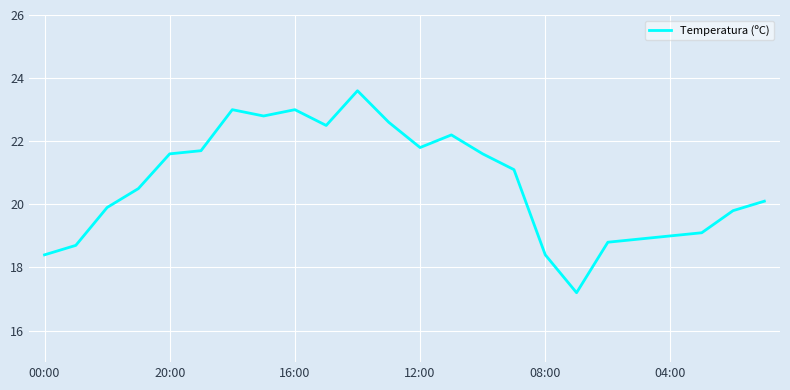

What is the difference between the maximum and minimum values?

6.4